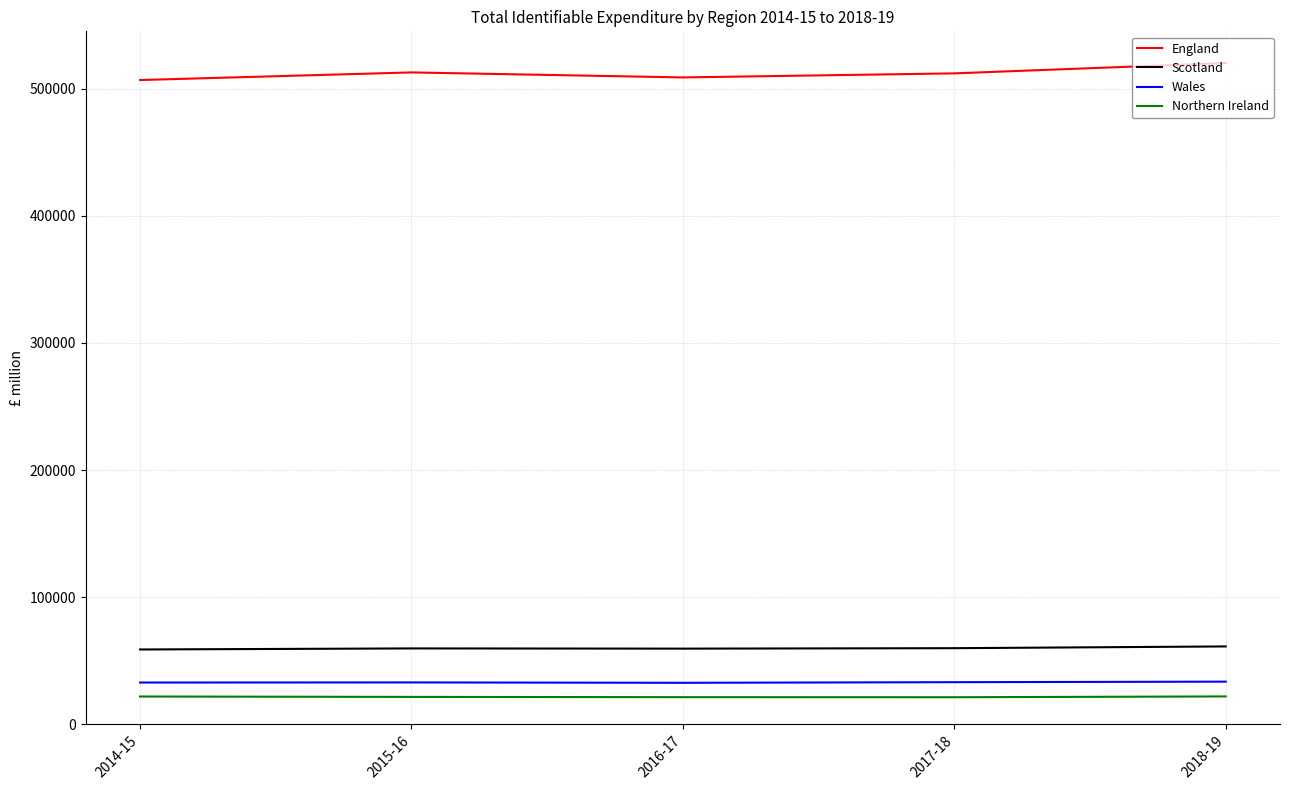

What is the difference between the highest and lowest values at 2015-16?

491526